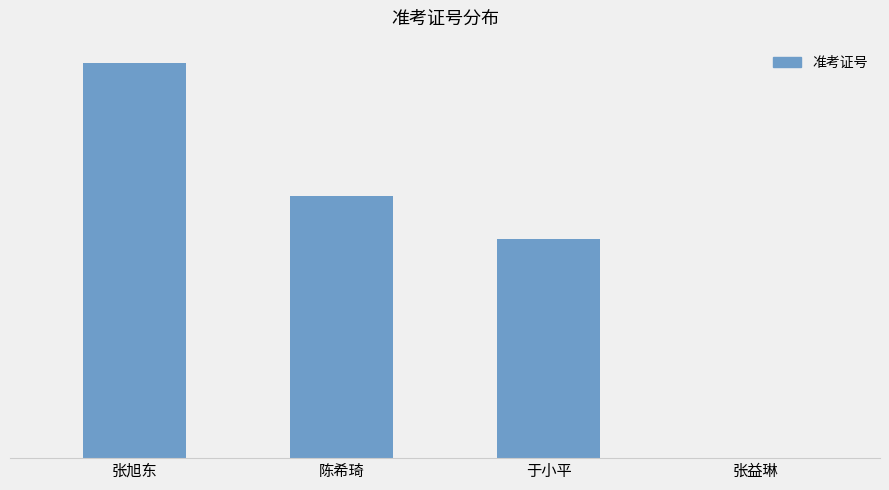

Are the bars horizontal?

No